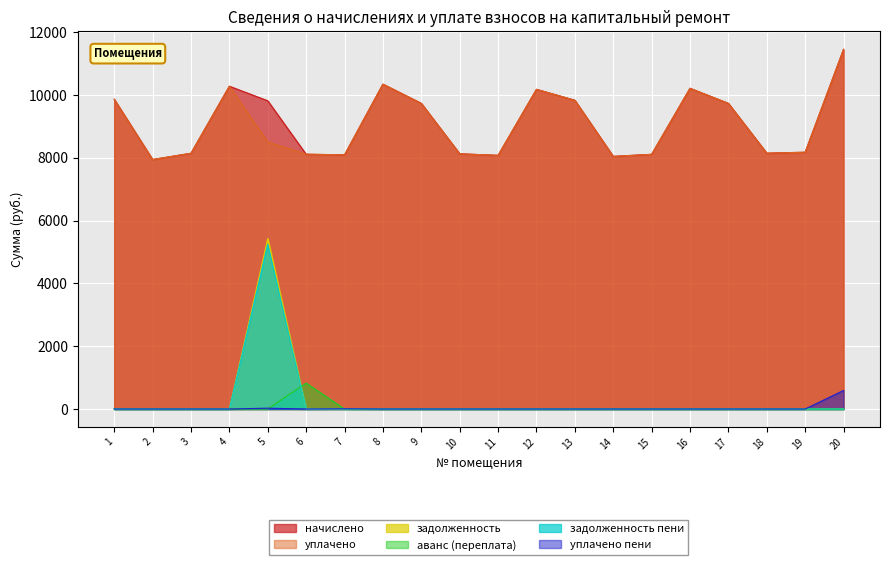

True or false: уплачено and задолженность intersect in this chart.

False